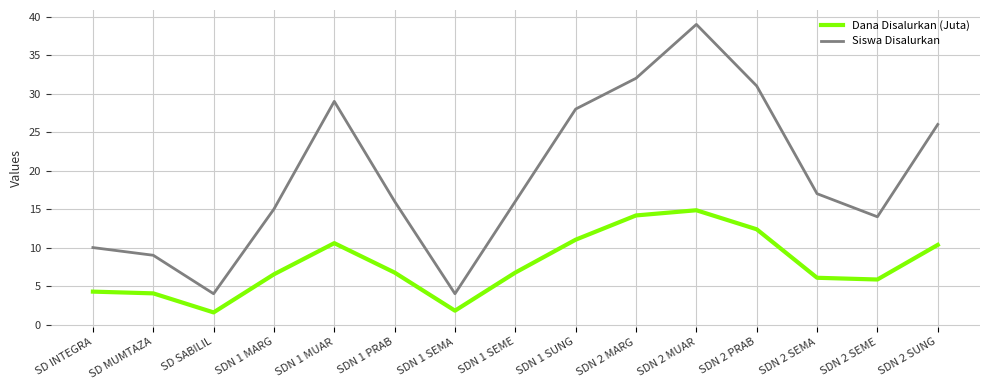

At which category is the sum across all series the highest?

SDN 2 MUAR